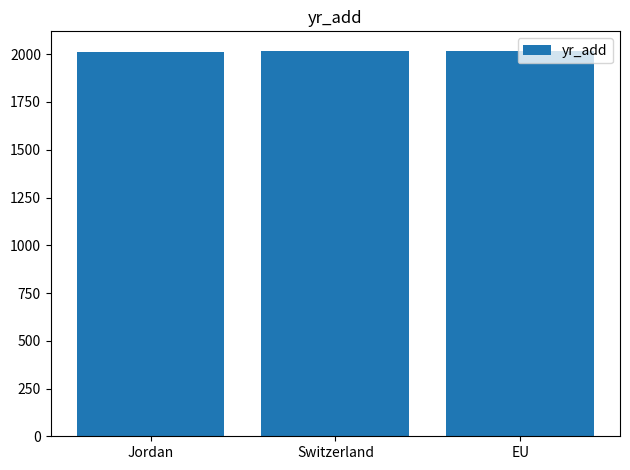

How many values are between 2013 and 2019?

3